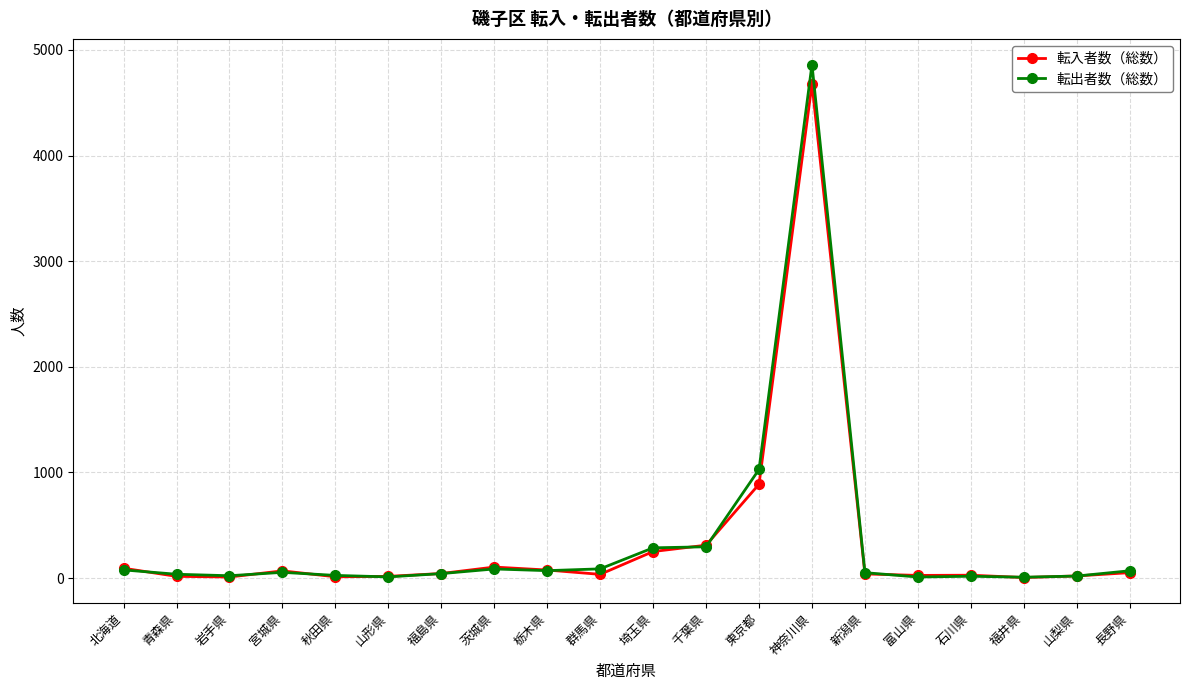

At which category is the sum across all series the highest?

神奈川県